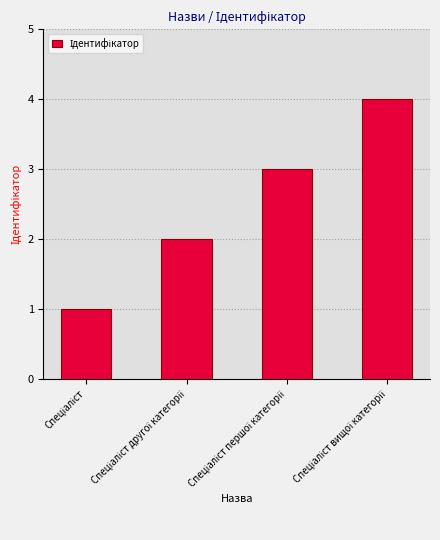

What is the greatest value displayed?

4